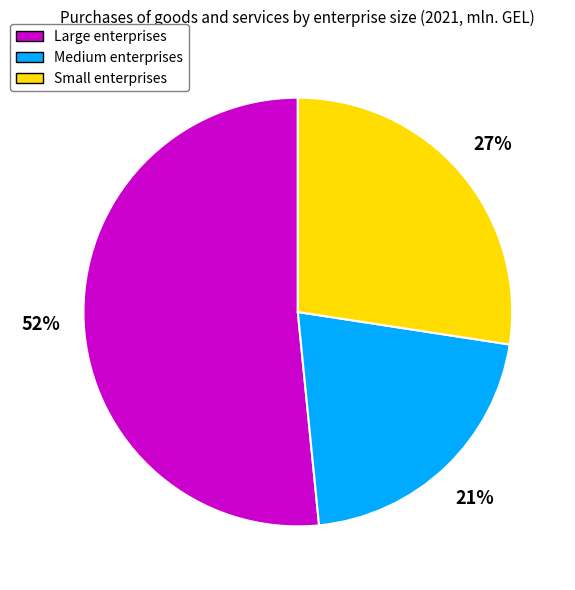

Is the sum of Large and Medium greater than half?

Yes